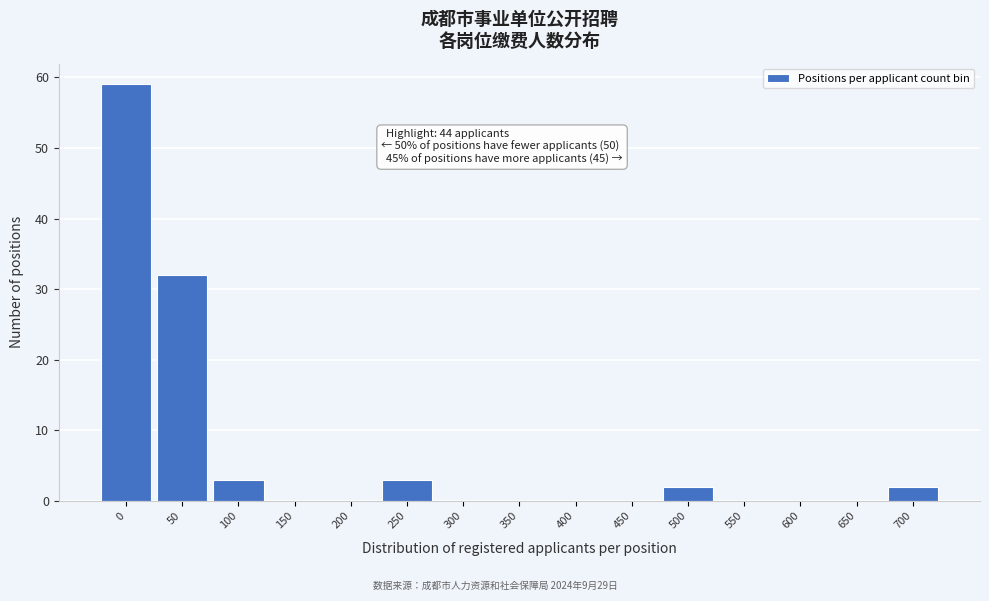

Reading right to left, list all the values displayed in this chart.

700=2	650=0	600=0	550=0	500=2	450=0	400=0	350=0	300=0	250=3	200=0	150=0	100=3	50=32	0=59